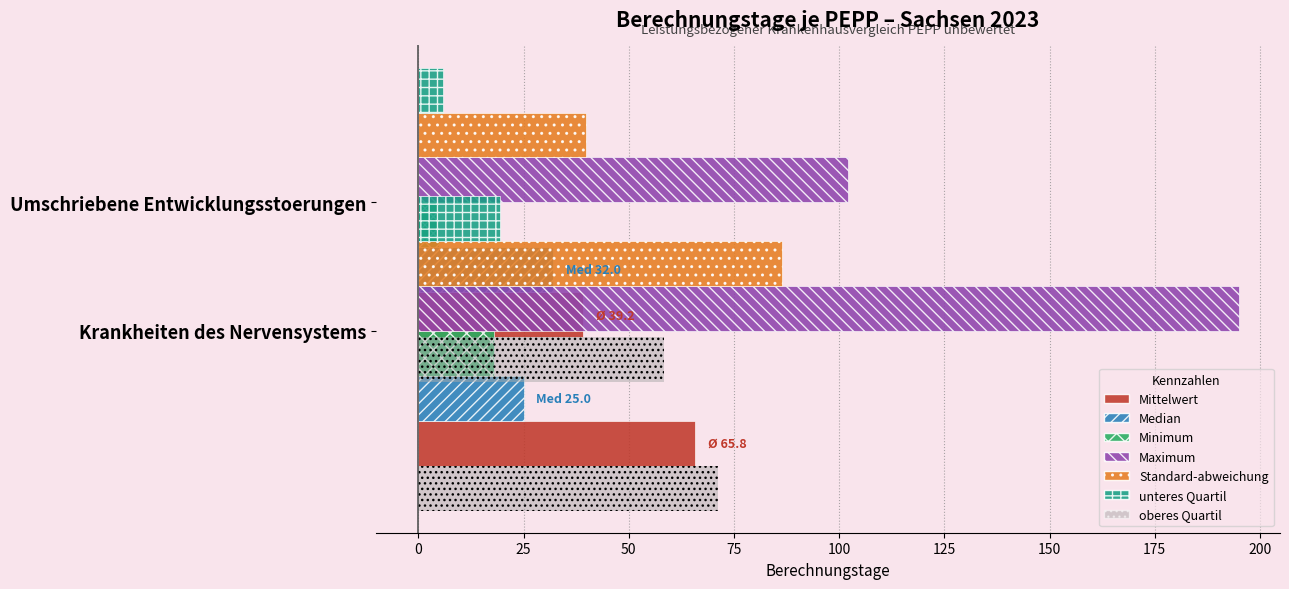

Between −25 and 0, which series saw the biggest shift?

Maximum